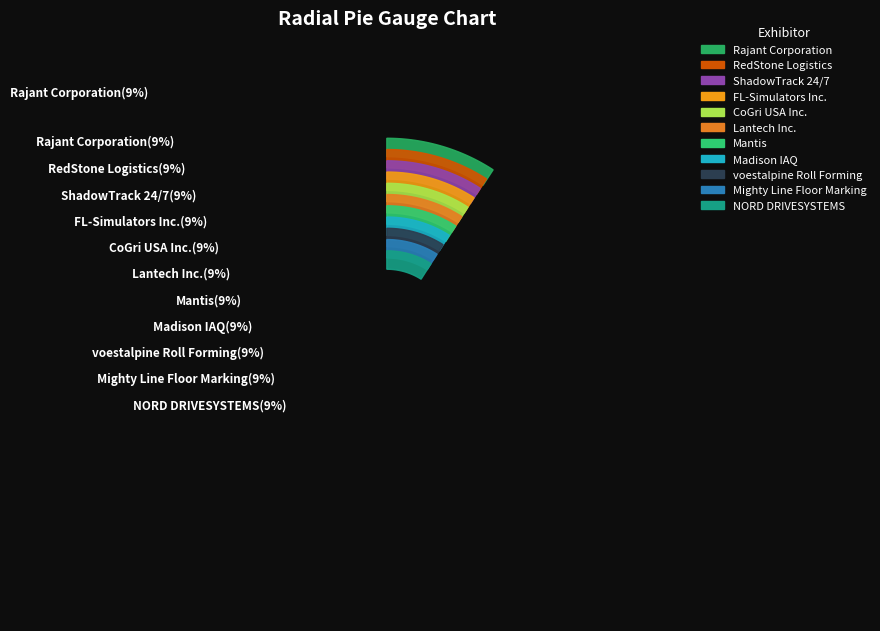

True or false: Mighty Line Floor Marking accounts for 9% of the total.

True